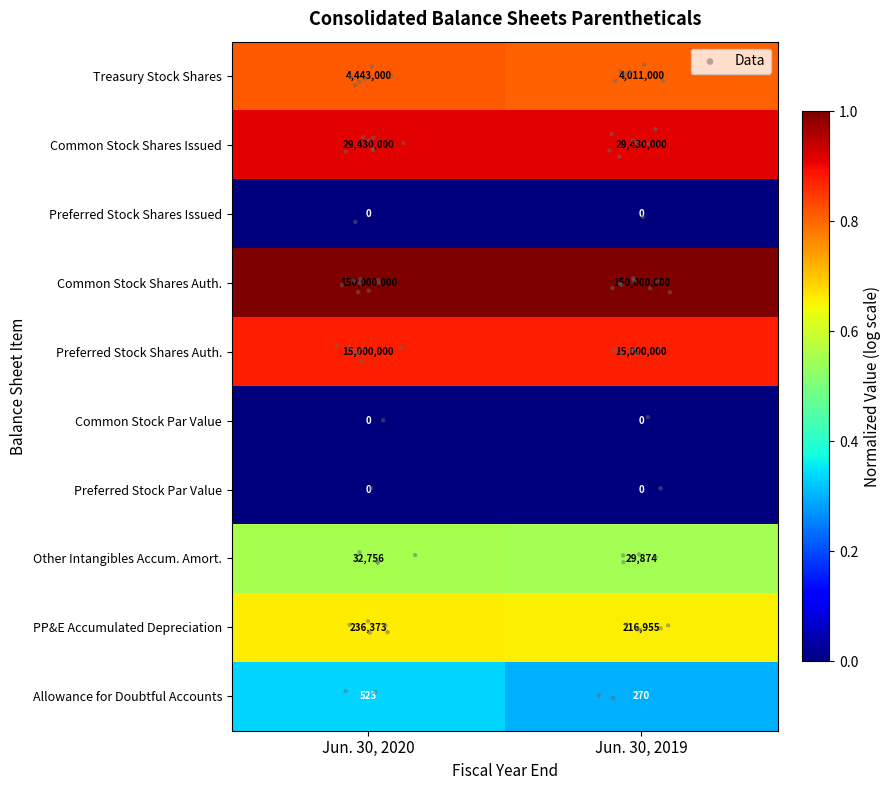

Rank the categories by Other Intangibles Accum. Amort. value from highest to lowest.

Jun. 30, 2020, Jun. 30, 2019